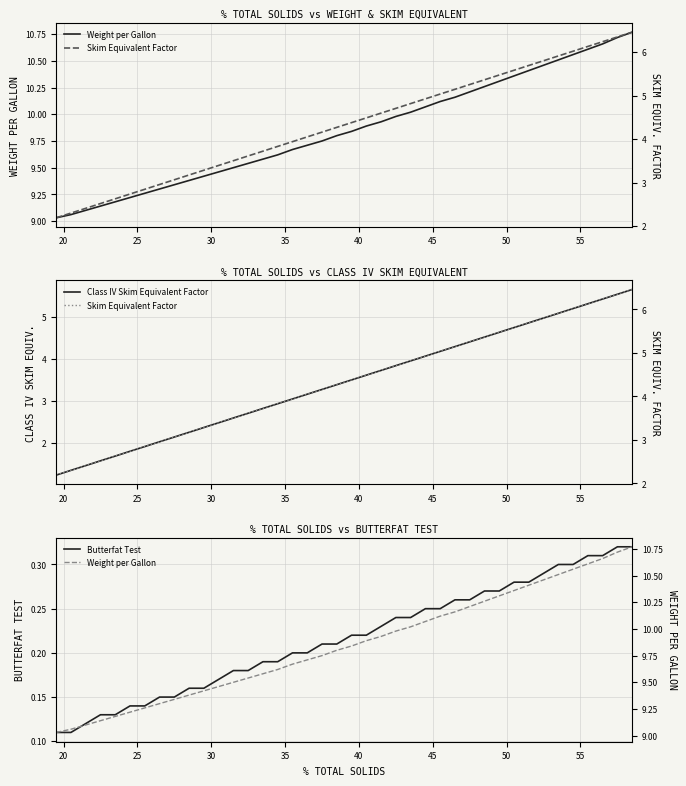

True or false: Skim Equivalent Factor and Class IV Skim Equivalent Factor cross at least once.

False